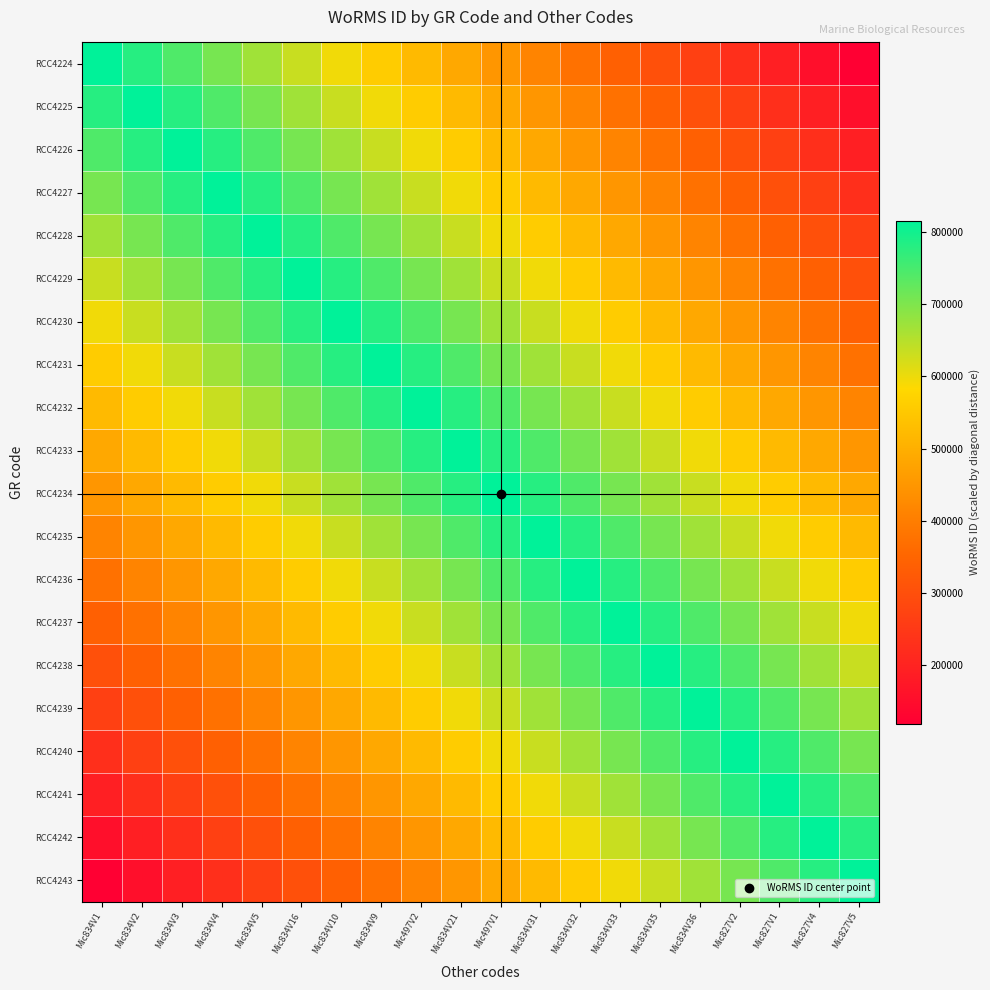

Which series has the largest total across all categories?

RCC4233